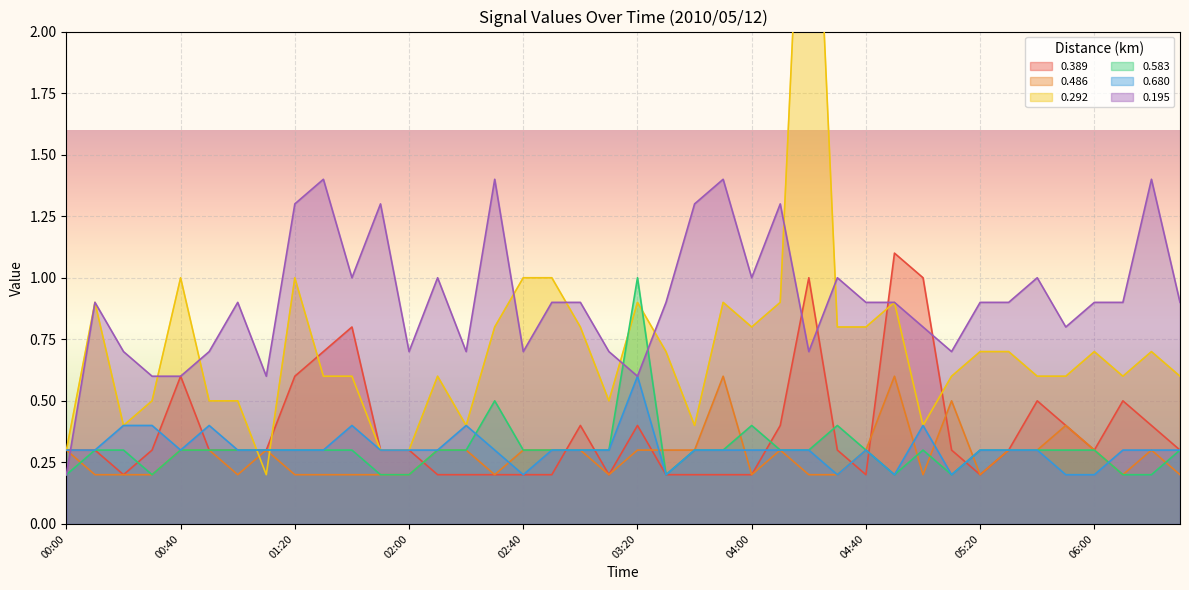

Reading left to right, extract all data points from this chart.

0.389: 00:00=0.3	00:10=0.3	00:20=0.2	00:30=0.3	00:40=0.6	00:50=0.3	01:00=0.3	01:10=0.3	01:20=0.6	01:30=0.7	01:40=0.8	01:50=0.3	02:00=0.3	02:10=0.2	02:20=0.2	02:30=0.2	02:40=0.2	02:50=0.2	03:00=0.4	03:10=0.2	03:20=0.4	03:30=0.2	03:40=0.2	03:50=0.2	04:00=0.2	04:10=0.4	04:20=1.0	04:30=0.3	04:40=0.2	04:50=1.1	05:00=1.0	05:10=0.3	05:20=0.2	05:30=0.3	05:40=0.5	05:50=0.4	06:00=0.3	06:10=0.5	06:20=0.4	06:30=0.3
0.486: 00:00=0.3	00:10=0.2	00:20=0.2	00:30=0.2	00:40=0.3	00:50=0.3	01:00=0.2	01:10=0.3	01:20=0.2	01:30=0.2	01:40=0.2	01:50=0.2	02:00=0.2	02:10=0.3	02:20=0.3	02:30=0.2	02:40=0.3	02:50=0.3	03:00=0.3	03:10=0.2	03:20=0.3	03:30=0.3	03:40=0.3	03:50=0.6	04:00=0.2	04:10=0.3	04:20=0.2	04:30=0.2	04:40=0.3	04:50=0.6	05:00=0.2	05:10=0.5	05:20=0.2	05:30=0.3	05:40=0.3	05:50=0.4	06:00=0.3	06:10=0.2	06:20=0.3	06:30=0.2
0.292: 00:00=0.3	00:10=0.9	00:20=0.4	00:30=0.5	00:40=1.0	00:50=0.5	01:00=0.5	01:10=0.2	01:20=1.0	01:30=0.6	01:40=0.6	01:50=0.3	02:00=0.3	02:10=0.6	02:20=0.4	02:30=0.8	02:40=1.0	02:50=1.0	03:00=0.8	03:10=0.5	03:20=0.9	03:30=0.7	03:40=0.4	03:50=0.9	04:00=0.8	04:10=0.9	04:20=3.4	04:30=0.8	04:40=0.8	04:50=0.9	05:00=0.4	05:10=0.6	05:20=0.7	05:30=0.7	05:40=0.6	05:50=0.6	06:00=0.7	06:10=0.6	06:20=0.7	06:30=0.6
0.583: 00:00=0.2	00:10=0.3	00:20=0.3	00:30=0.2	00:40=0.3	00:50=0.3	01:00=0.3	01:10=0.3	01:20=0.3	01:30=0.3	01:40=0.3	01:50=0.2	02:00=0.2	02:10=0.3	02:20=0.3	02:30=0.5	02:40=0.3	02:50=0.3	03:00=0.3	03:10=0.3	03:20=1.0	03:30=0.2	03:40=0.3	03:50=0.3	04:00=0.4	04:10=0.3	04:20=0.3	04:30=0.4	04:40=0.3	04:50=0.2	05:00=0.3	05:10=0.2	05:20=0.3	05:30=0.3	05:40=0.3	05:50=0.3	06:00=0.3	06:10=0.2	06:20=0.2	06:30=0.3
0.680: 00:00=0.3	00:10=0.3	00:20=0.4	00:30=0.4	00:40=0.3	00:50=0.4	01:00=0.3	01:10=0.3	01:20=0.3	01:30=0.3	01:40=0.4	01:50=0.3	02:00=0.3	02:10=0.3	02:20=0.4	02:30=0.3	02:40=0.2	02:50=0.3	03:00=0.3	03:10=0.3	03:20=0.6	03:30=0.2	03:40=0.3	03:50=0.3	04:00=0.3	04:10=0.3	04:20=0.3	04:30=0.2	04:40=0.3	04:50=0.2	05:00=0.4	05:10=0.2	05:20=0.3	05:30=0.3	05:40=0.3	05:50=0.2	06:00=0.2	06:10=0.3	06:20=0.3	06:30=0.3
0.195: 00:00=0.2	00:10=0.9	00:20=0.7	00:30=0.6	00:40=0.6	00:50=0.7	01:00=0.9	01:10=0.6	01:20=1.3	01:30=1.4	01:40=1.0	01:50=1.3	02:00=0.7	02:10=1.0	02:20=0.7	02:30=1.4	02:40=0.7	02:50=0.9	03:00=0.9	03:10=0.7	03:20=0.6	03:30=0.9	03:40=1.3	03:50=1.4	04:00=1.0	04:10=1.3	04:20=0.7	04:30=1.0	04:40=0.9	04:50=0.9	05:00=0.8	05:10=0.7	05:20=0.9	05:30=0.9	05:40=1.0	05:50=0.8	06:00=0.9	06:10=0.9	06:20=1.4	06:30=0.9